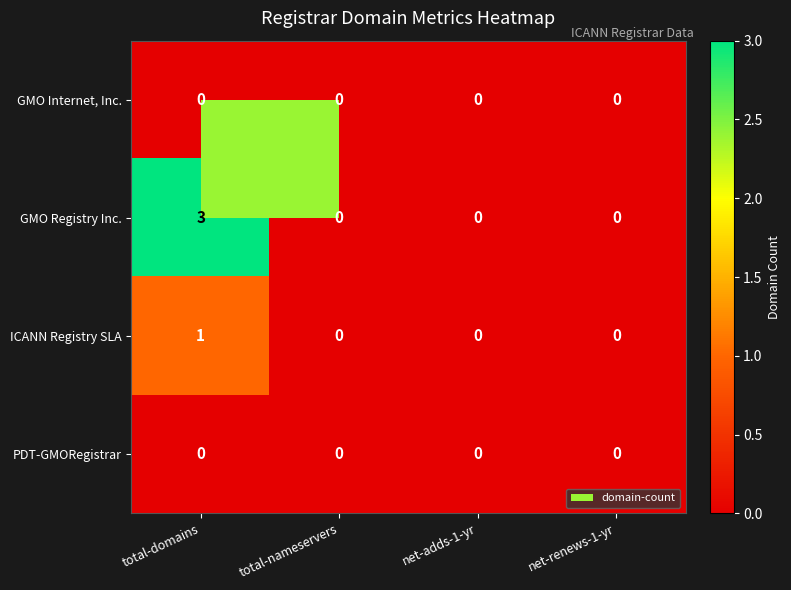

Which series changed the most between total-domains and net-adds-1-yr?

GMO Registry Inc.